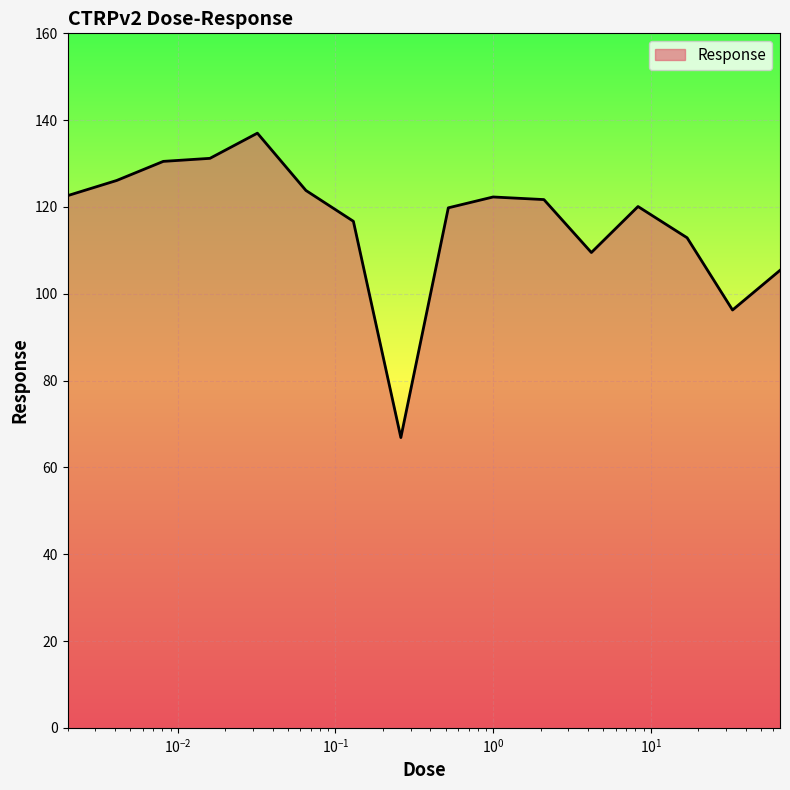

Does the chart display data point markers on the line(s)?

No